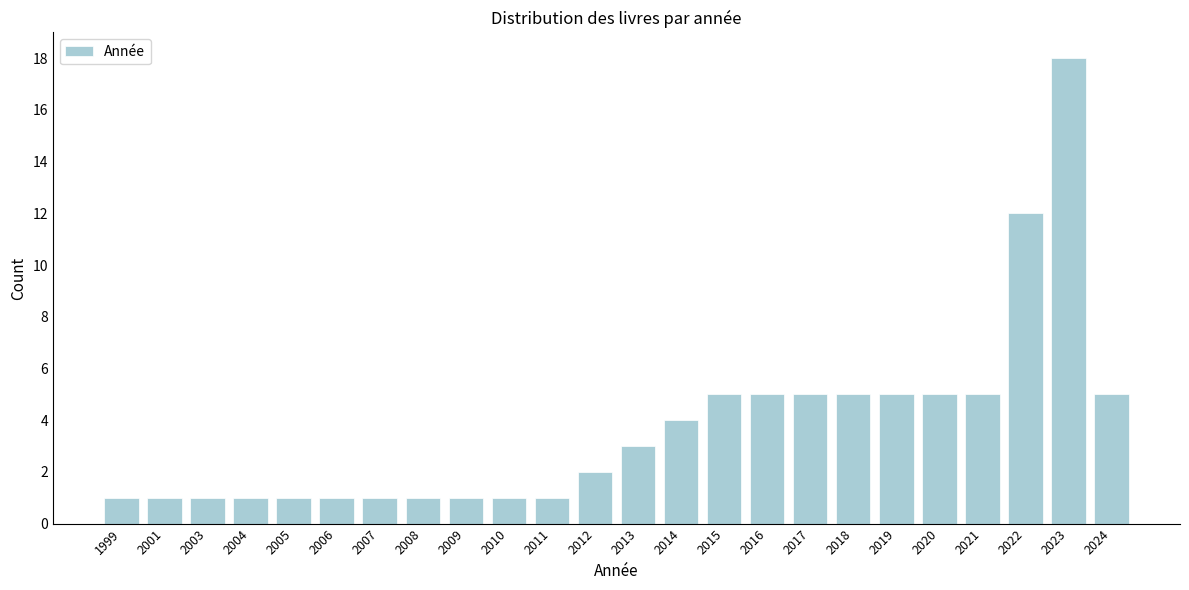

Reading left to right, what are all the values shown in this chart?

1999=1	2001=1	2003=1	2004=1	2005=1	2006=1	2007=1	2008=1	2009=1	2010=1	2011=1	2012=2	2013=3	2014=4	2015=5	2016=5	2017=5	2018=5	2019=5	2020=5	2021=5	2022=12	2023=18	2024=5